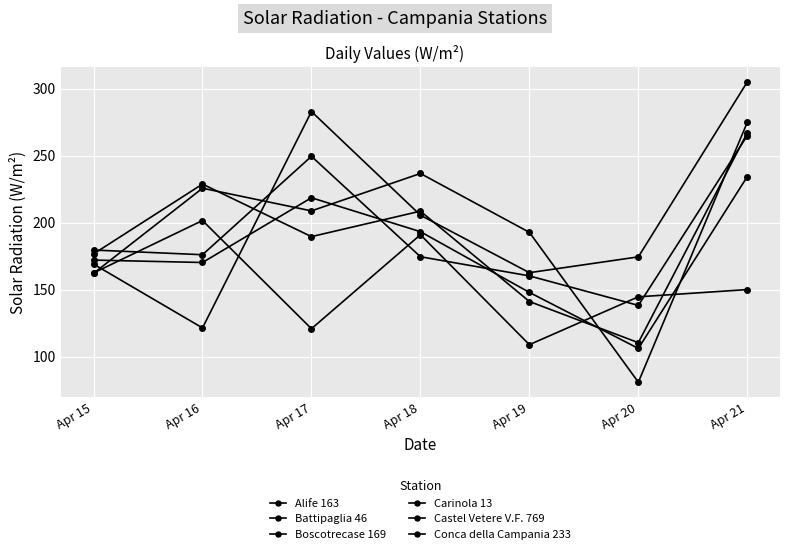

The Battipaglia 46 series shows 283.0 at Apr 17. True or false?

True